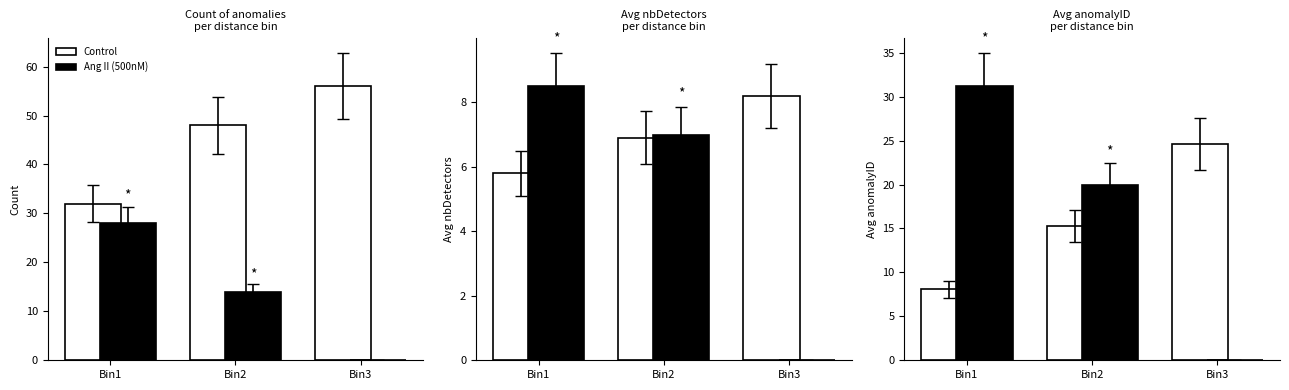

At which label is Ang II (500nM) closest to 15?

Bin2